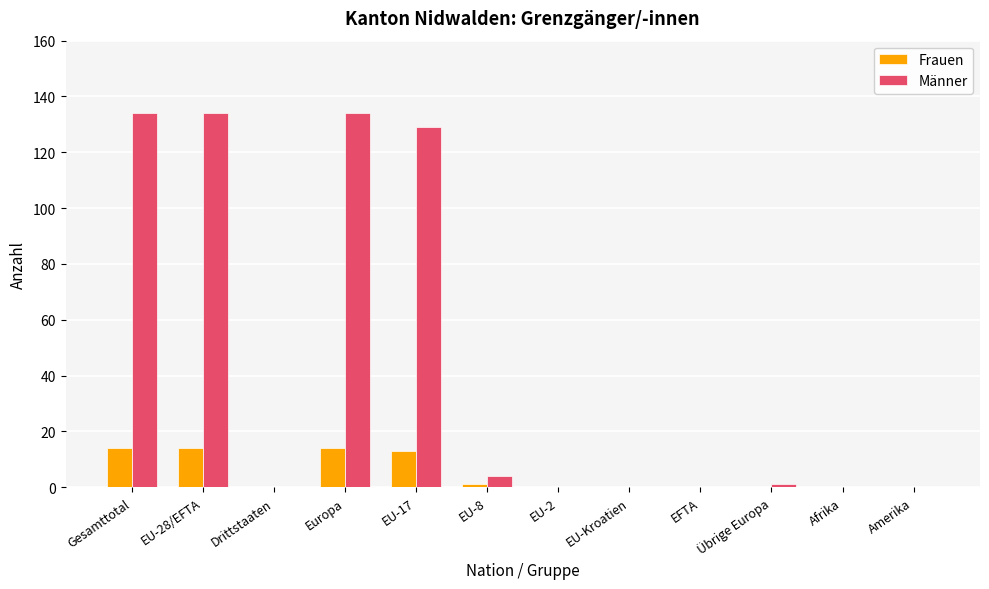

What is the sum of the Männer values at EFTA and EU-28/EFTA?

134